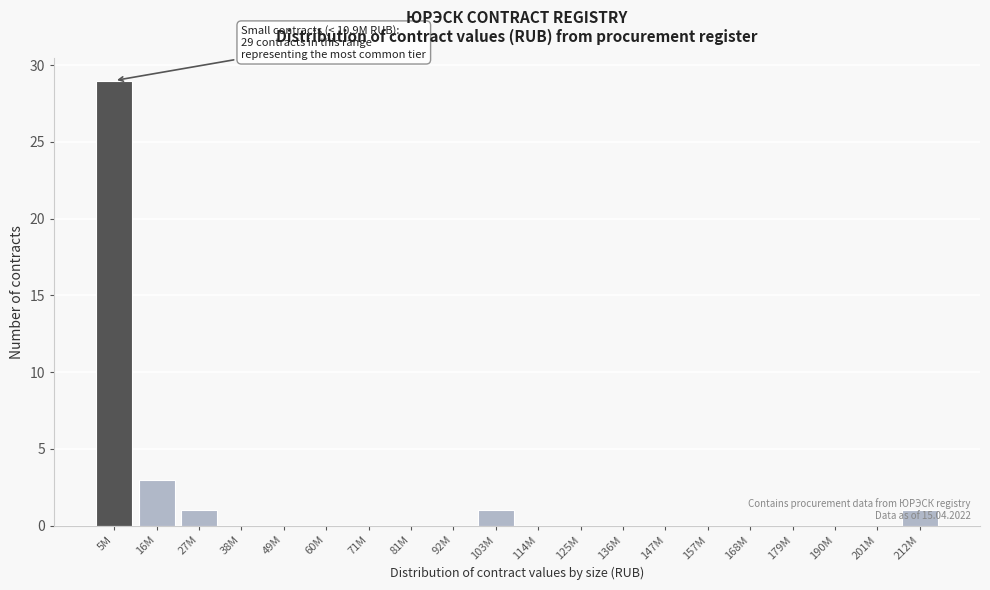

Where is the data nearest to the value 14?

16M